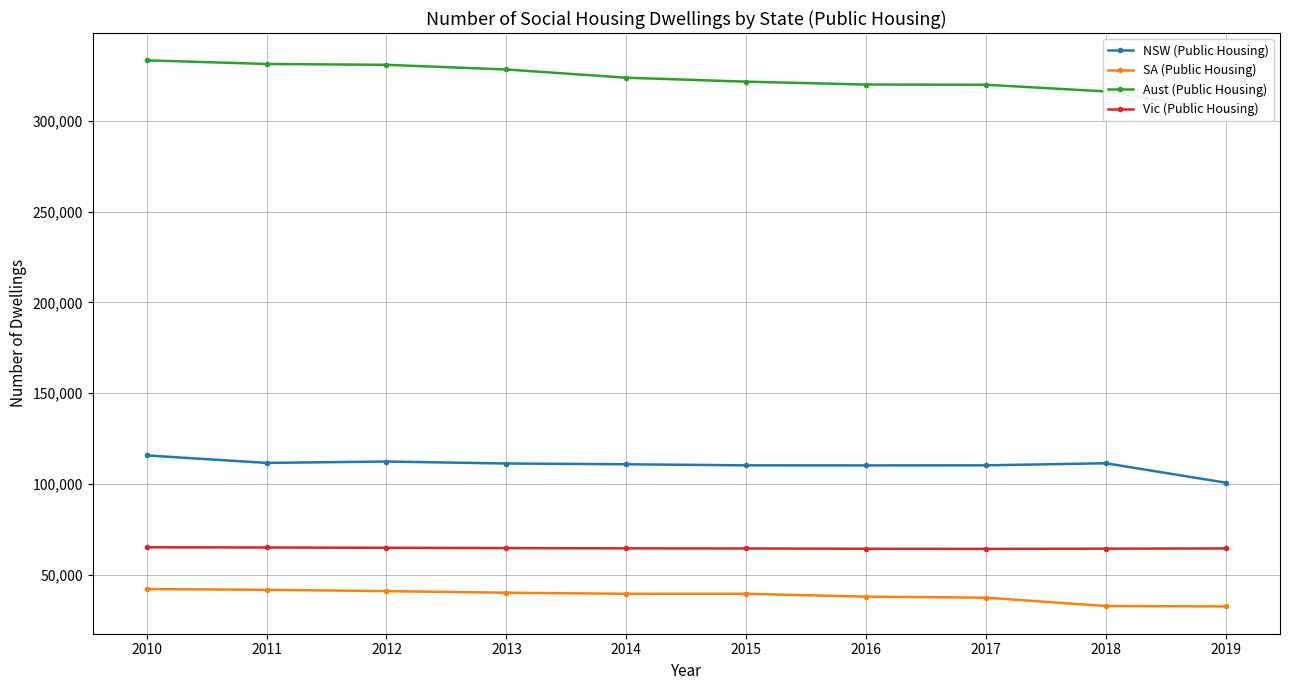

True or false: NSW (Public Housing) and Aust (Public Housing) intersect in this chart.

False